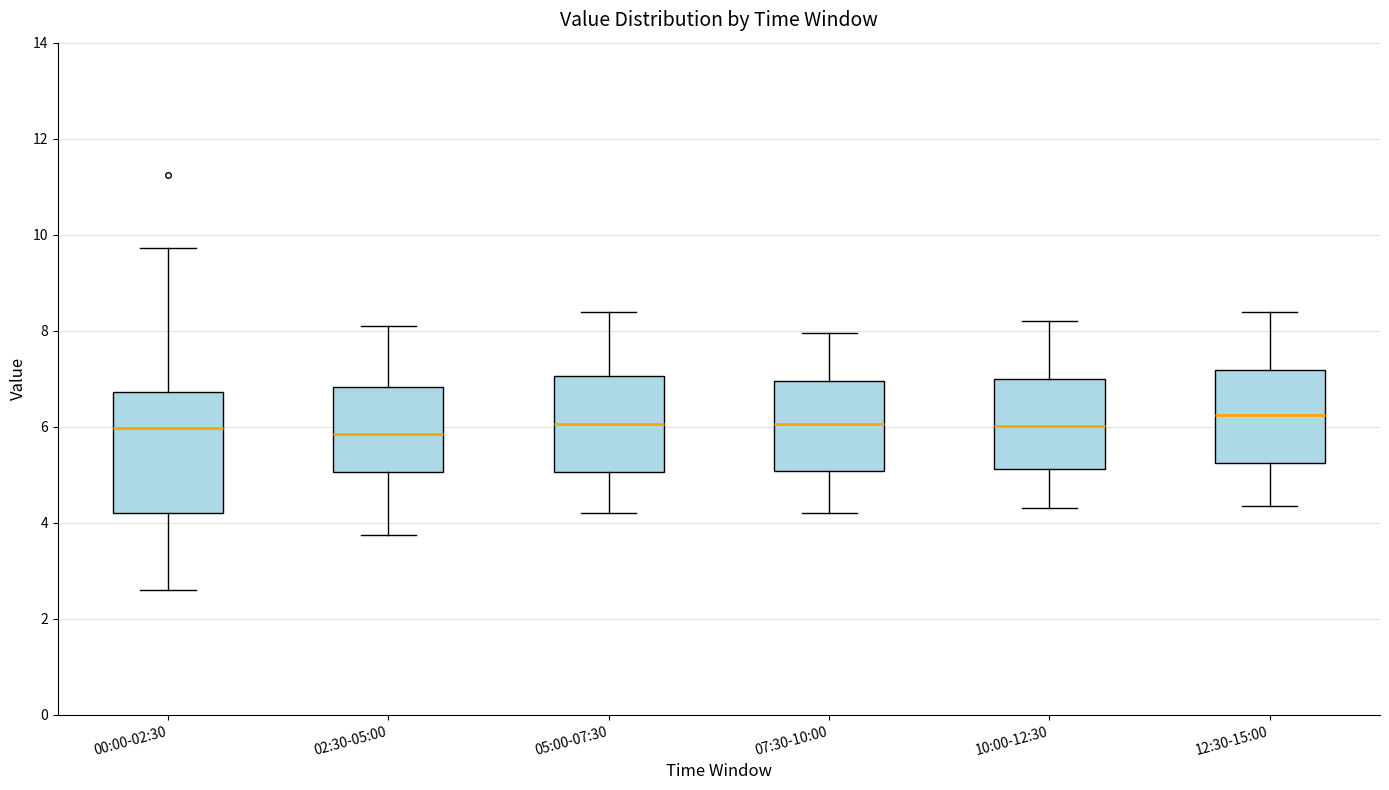

Comparing the boxes themselves (not the whiskers), which one is the tallest?

00:00-02:30